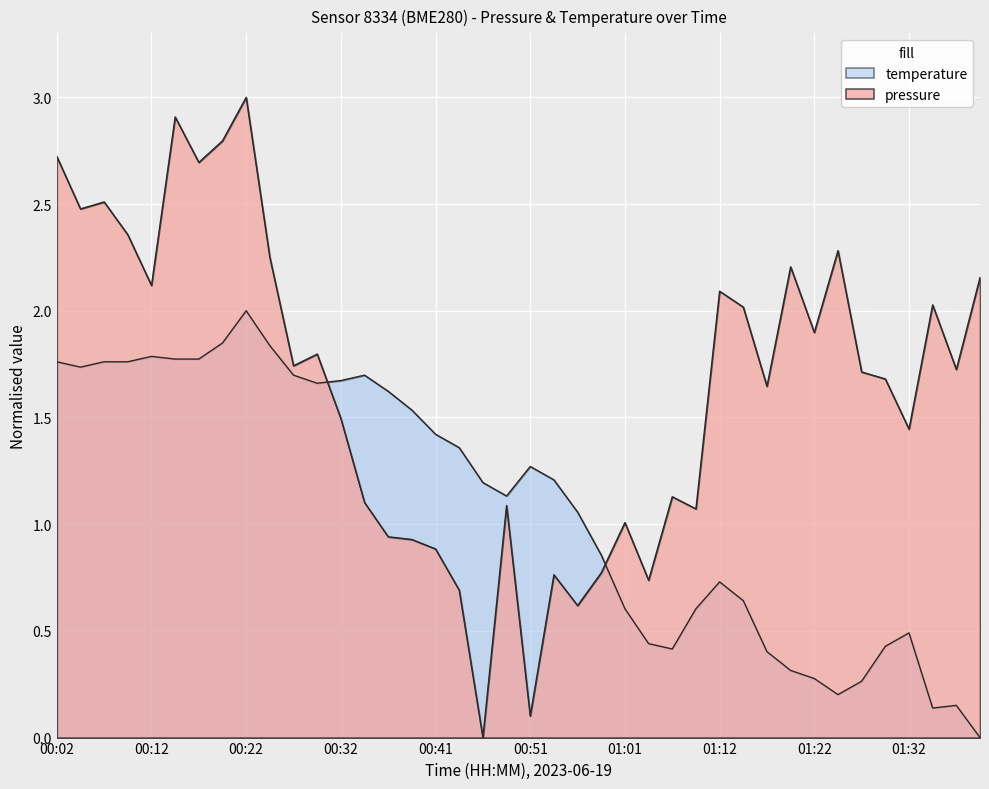

Is it true that the value at 00:59 is 0.8?

True